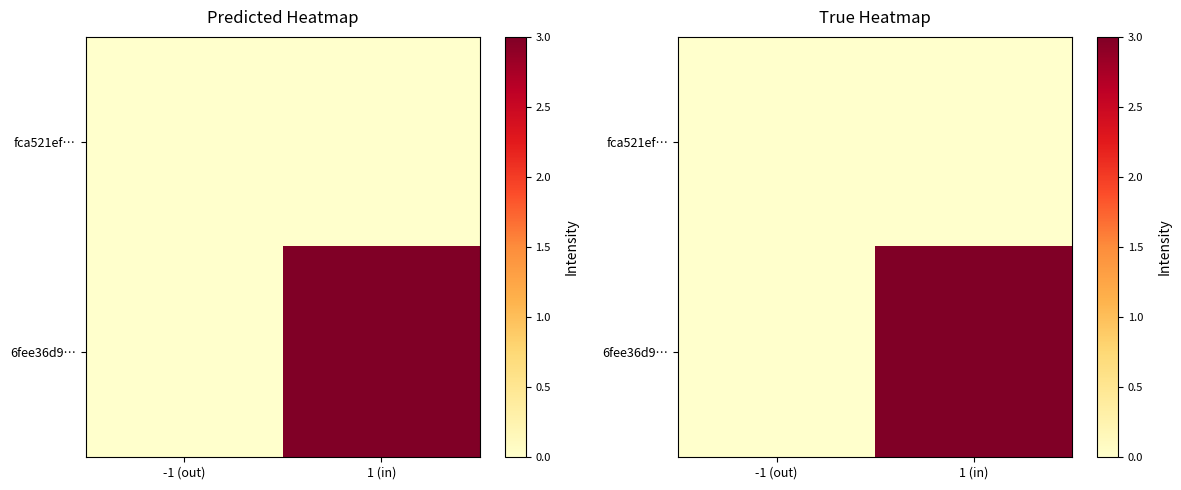

List the series in order of their peak value, highest first.

6fee36d9…, fca521ef…